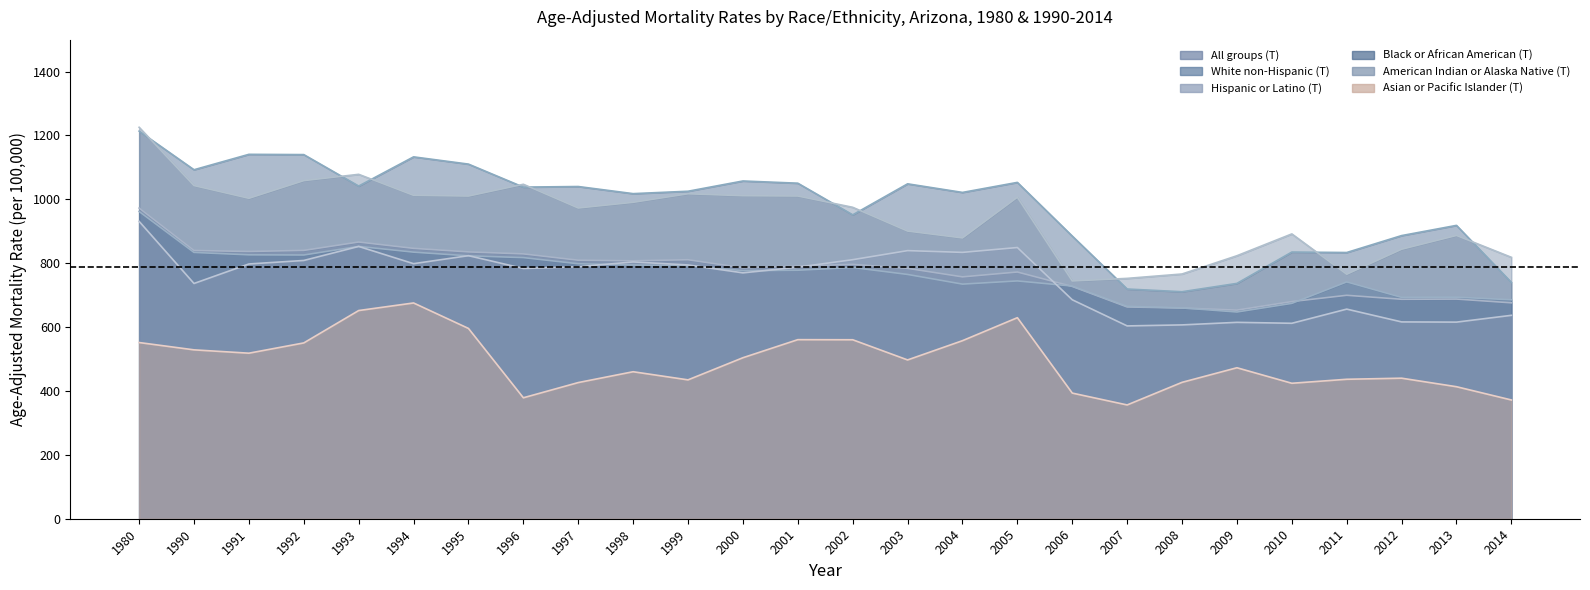

What is the difference between the maximum and minimum values in the Black or African American (T) series?

502.9